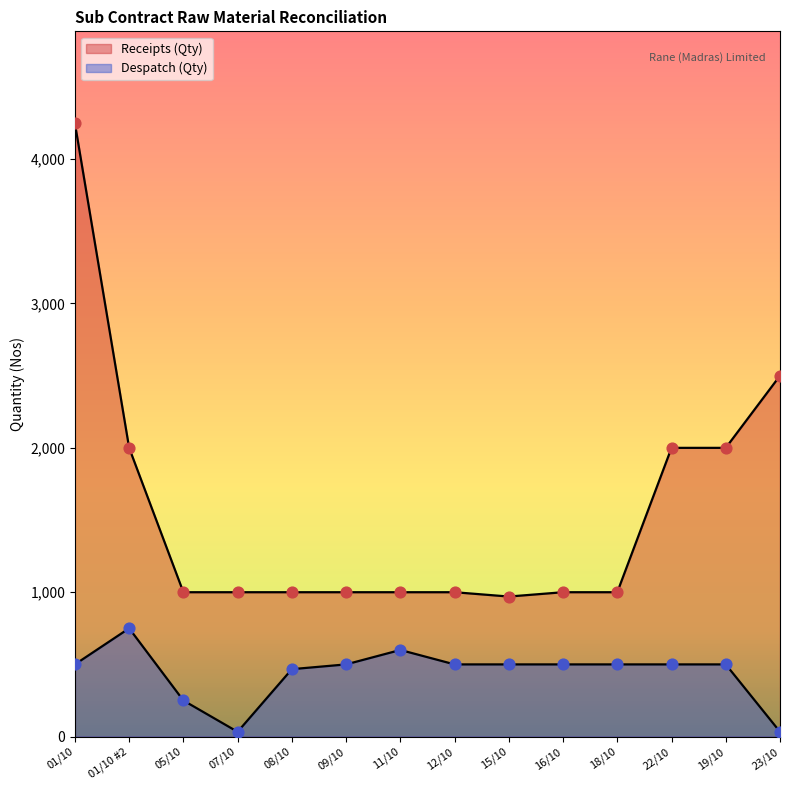

Which series has the largest Y range (max minus min)?

Receipts (Qty)